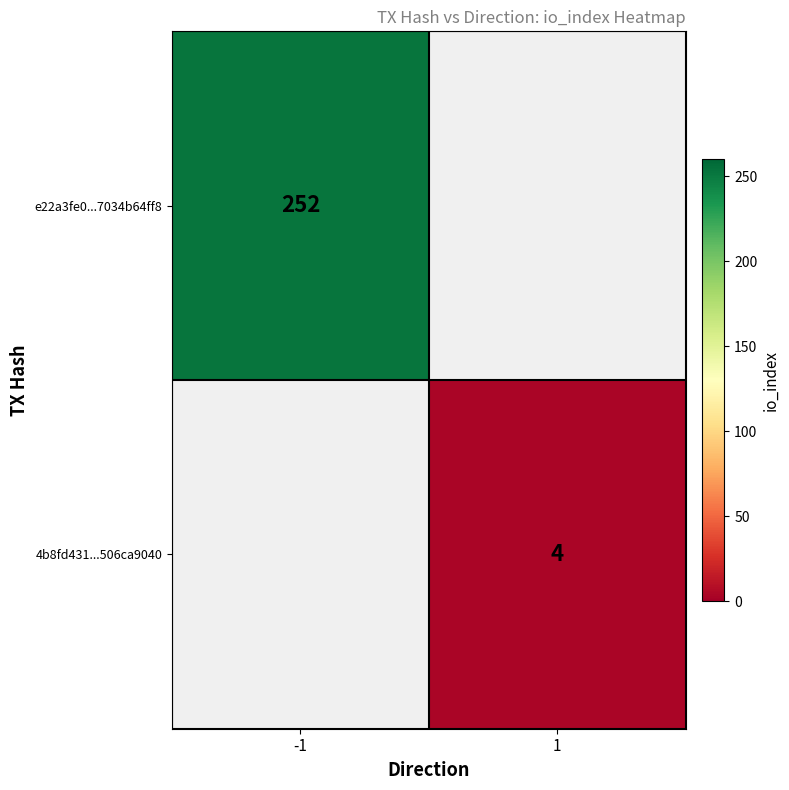

The value of 4b8fd431...506ca9040 at 1 is 5. True or false?

False